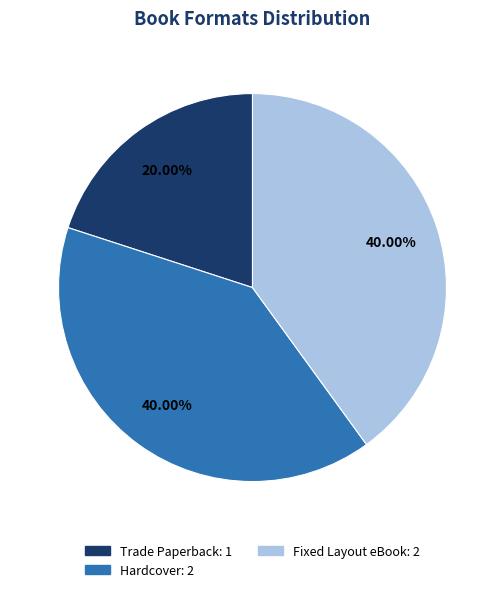

Does any single category account for the majority?

No